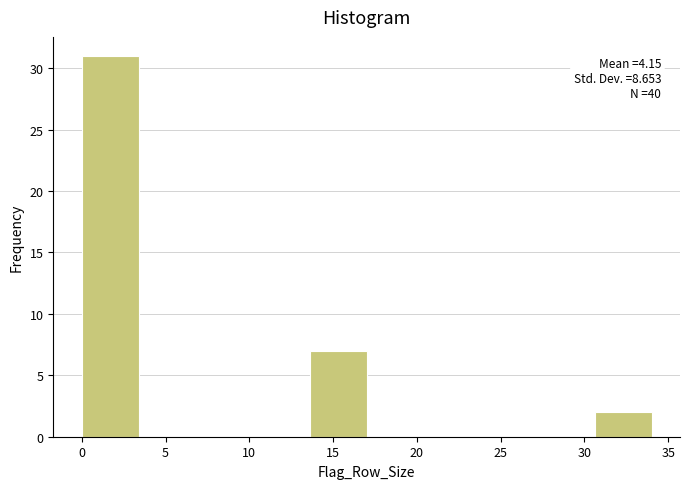

Over which range of the x-axis is the bar tallest?

0.0 to 3.4